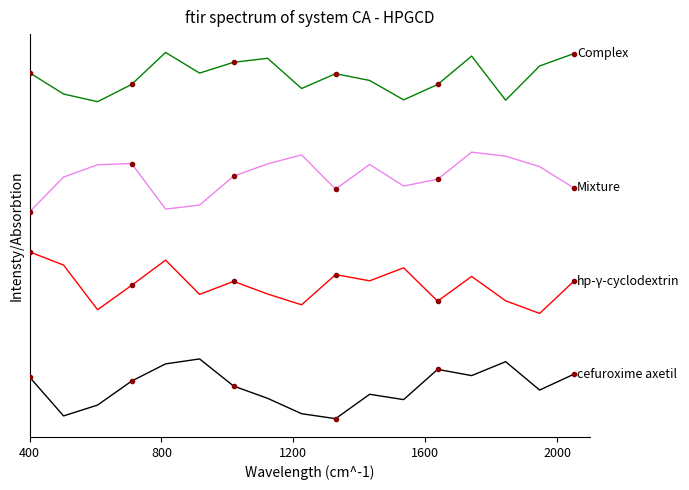

Which series has the largest total across all categories?

Complex